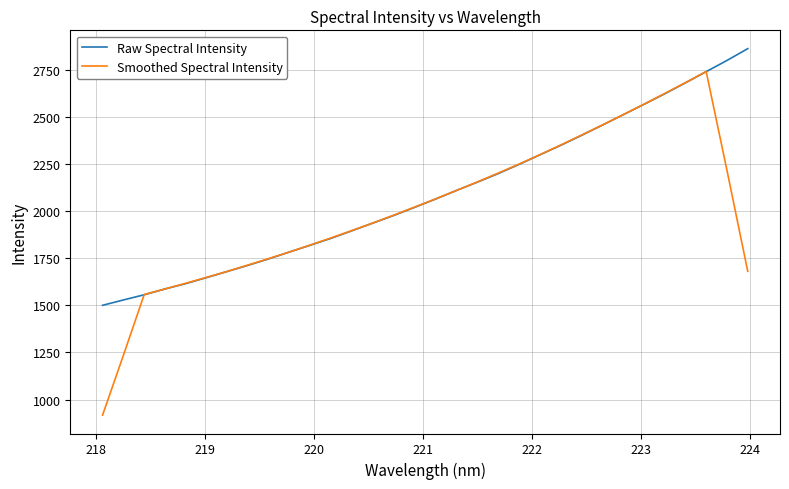

Which series ends up on top after the final intersection of Raw Spectral Intensity and Smoothed Spectral Intensity?

Raw Spectral Intensity